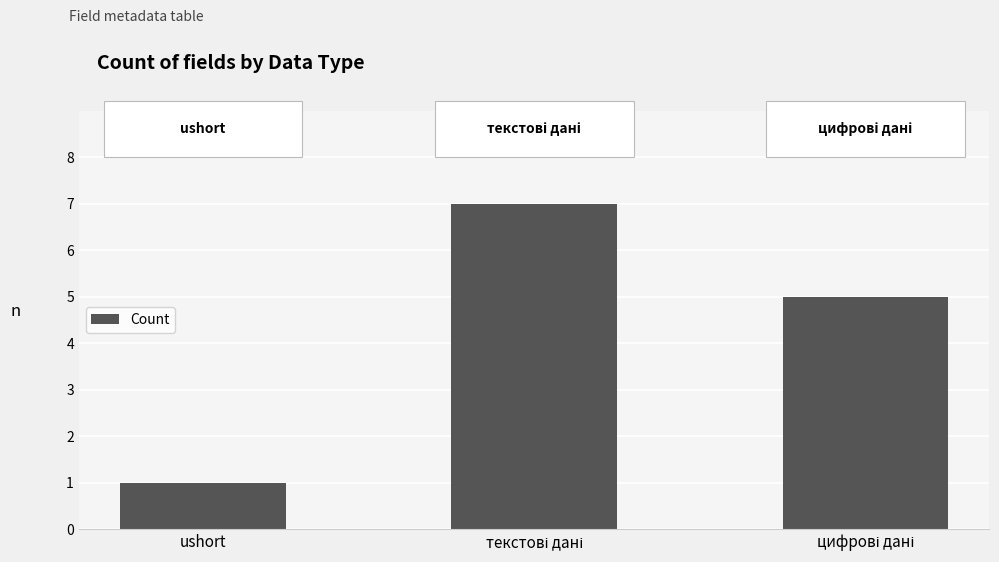

What is the average value?

4